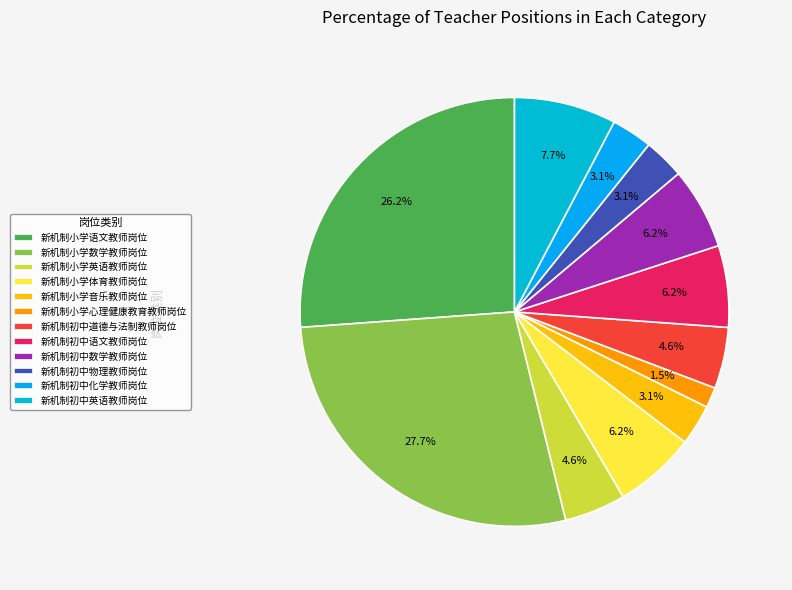

Rank the categories by value from highest to lowest.

新机制小学数学教师岗位, 新机制小学语文教师岗位, 新机制初中英语教师岗位, 新机制小学体育教师岗位, 新机制初中语文教师岗位, 新机制初中数学教师岗位, 新机制小学英语教师岗位, 新机制初中道德与法制教师岗位, 新机制小学音乐教师岗位, 新机制初中物理教师岗位, 新机制初中化学教师岗位, 新机制小学心理健康教育教师岗位